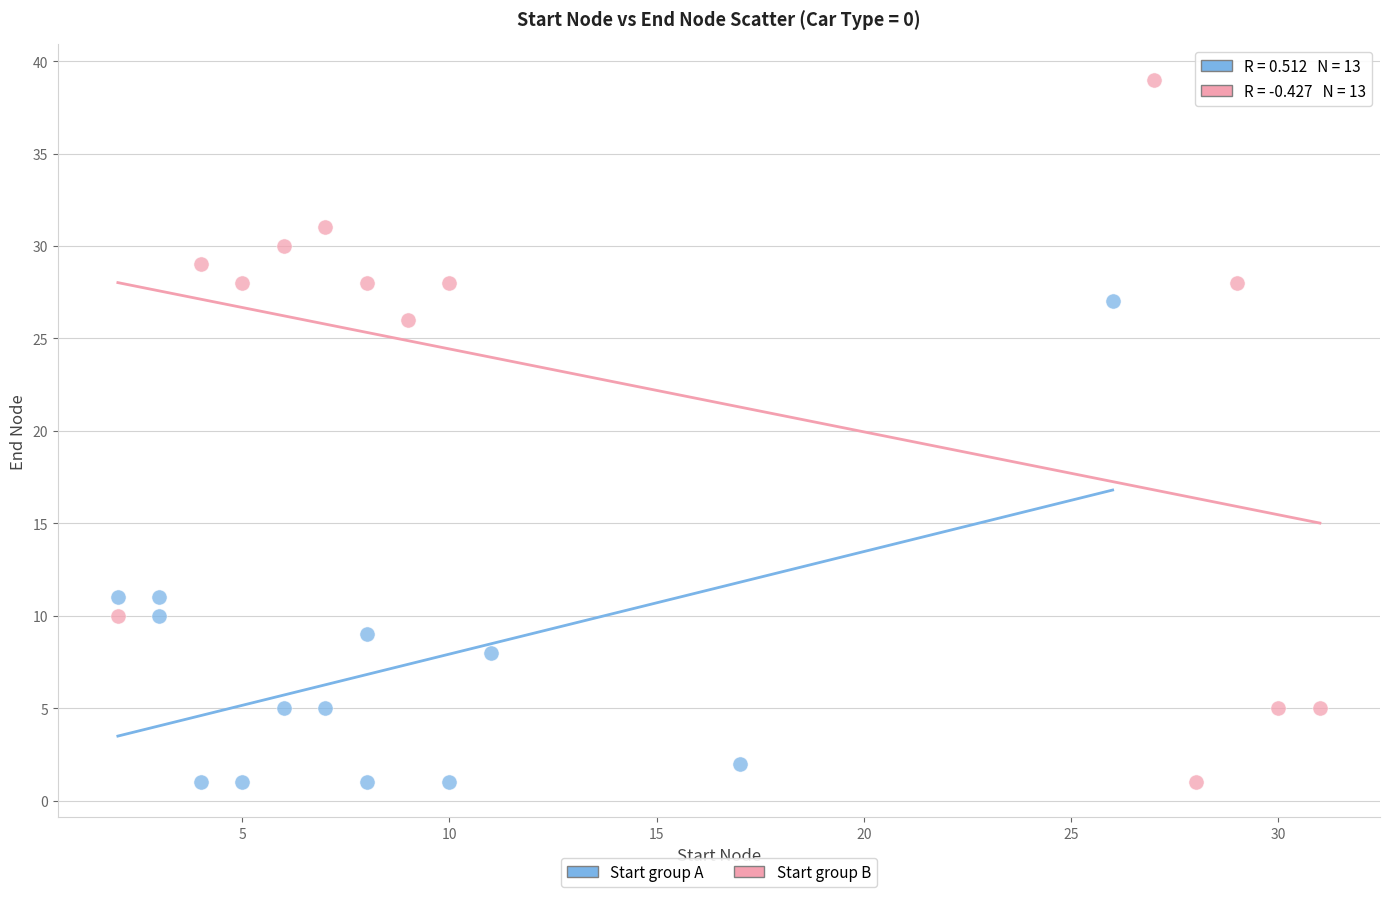

Which series has the widest spread of Y values?

Start group B